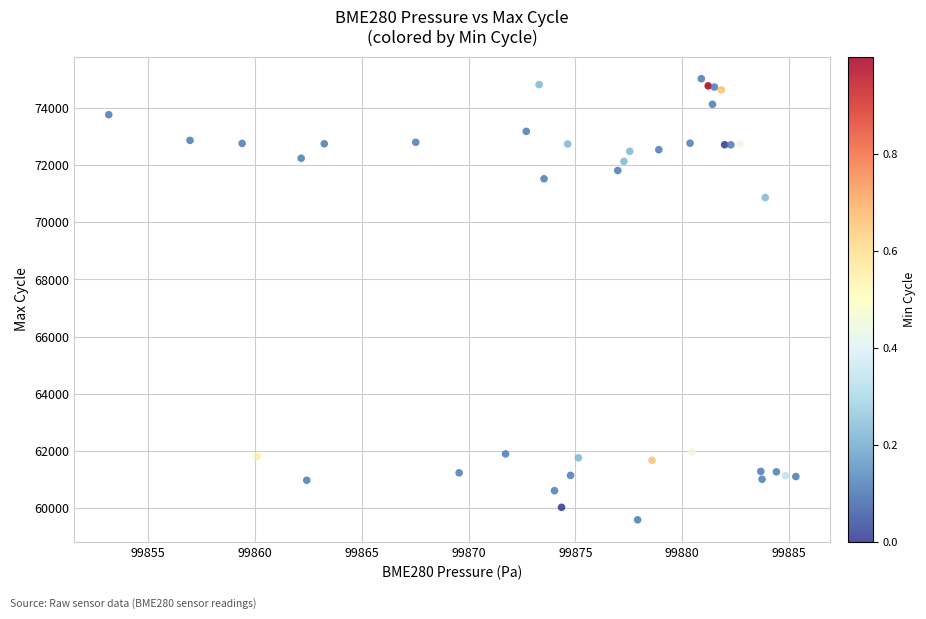

What Y value in the scatter plot is closest to 67307?

70863